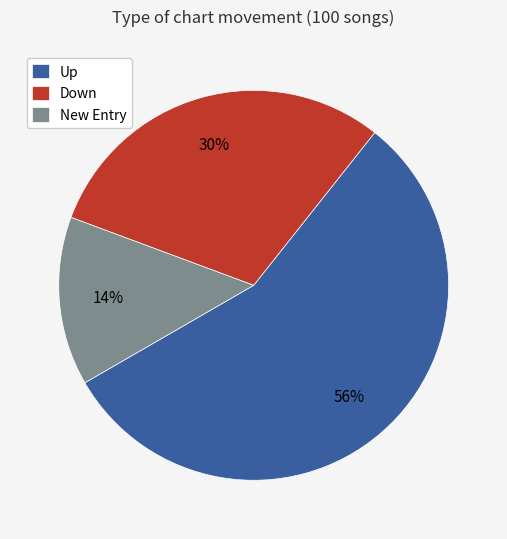

Rank the categories by value from lowest to highest.

New Entry, Down, Up